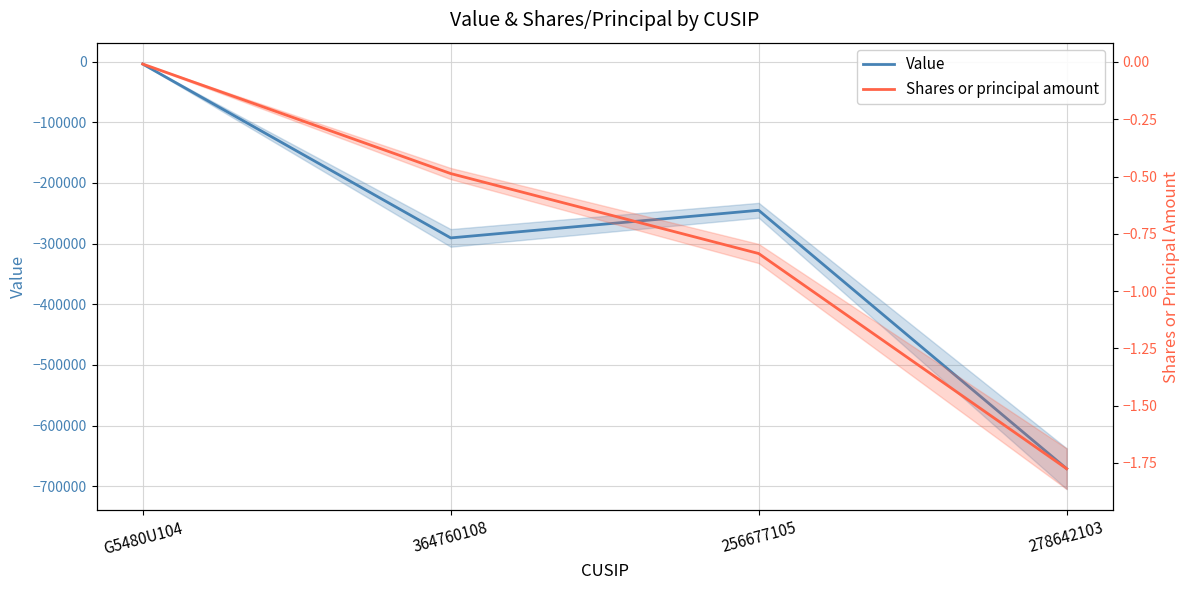

Which label corresponds to the largest value in the chart?

G5480U104